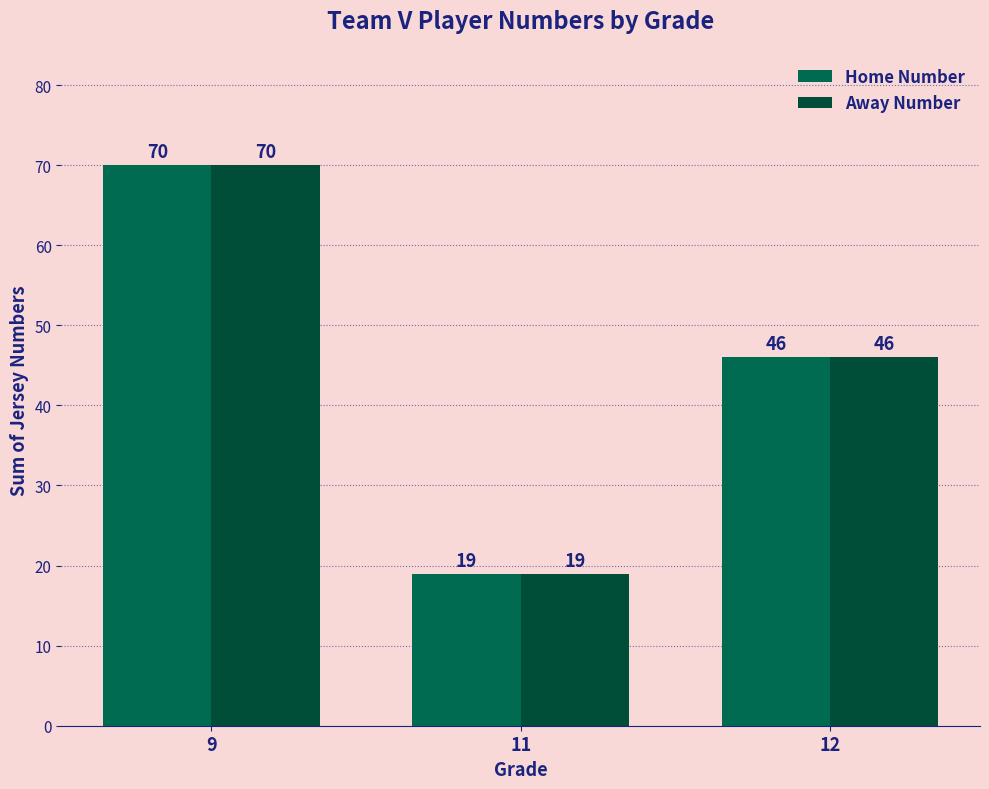

What is the sum of all Away Number values?

135